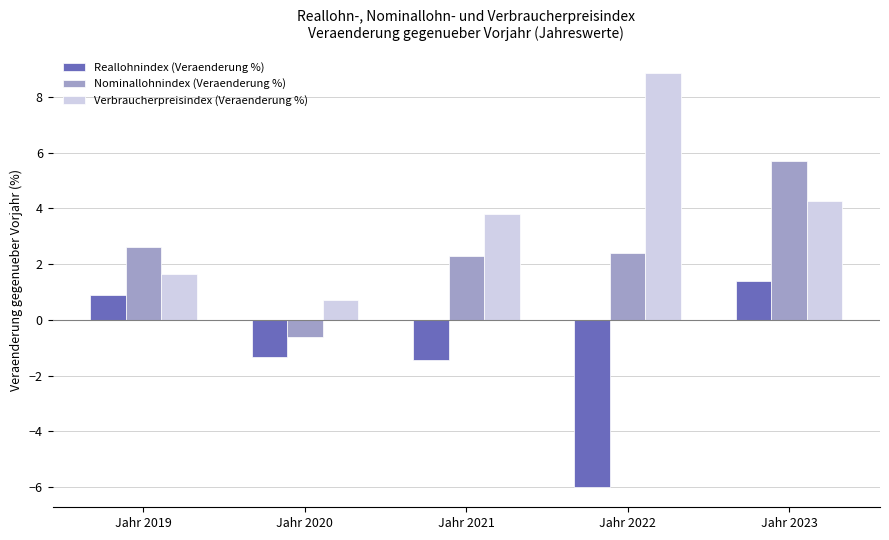

What is the value of the Verbraucherpreisindex (Veraenderung %) bar at the 4th from the left?

8.9